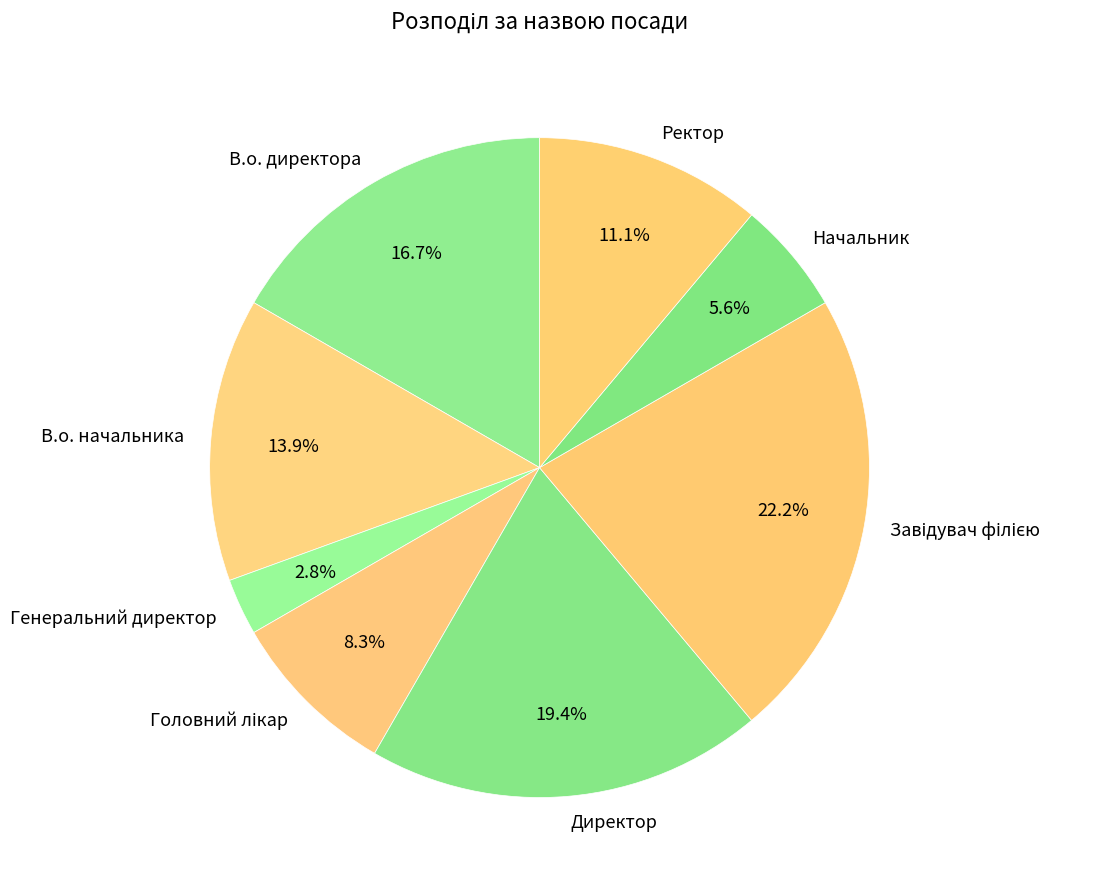

Is Генеральний директор the majority of the pie?

No